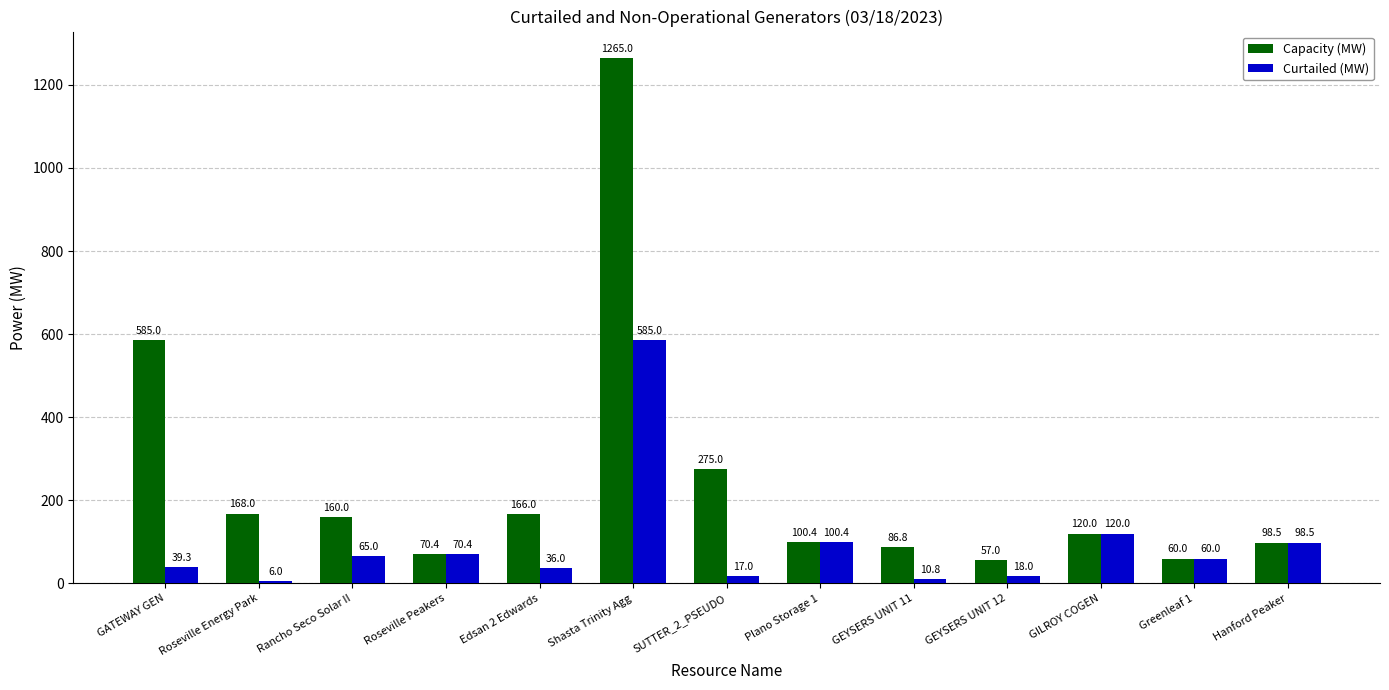

What are all the series names shown in the legend?

Capacity (MW), Curtailed (MW)